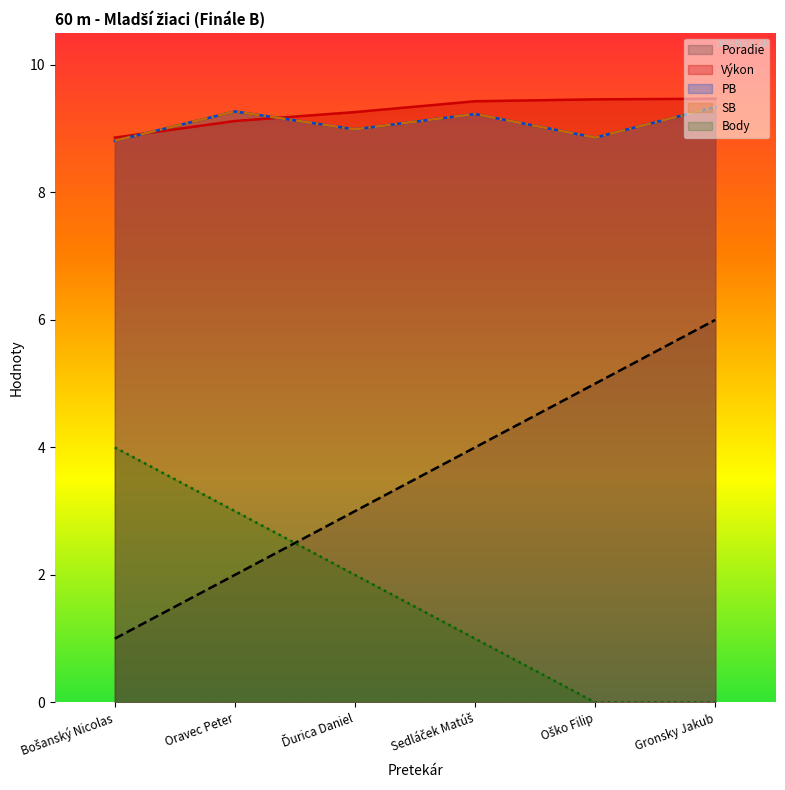

What position from the left is Bošanský Nicolas?

1